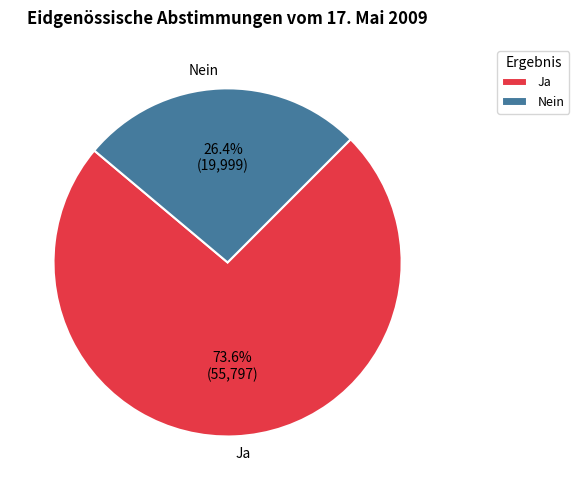

What is the ratio of the value at Nein to the value at Ja?

0.4